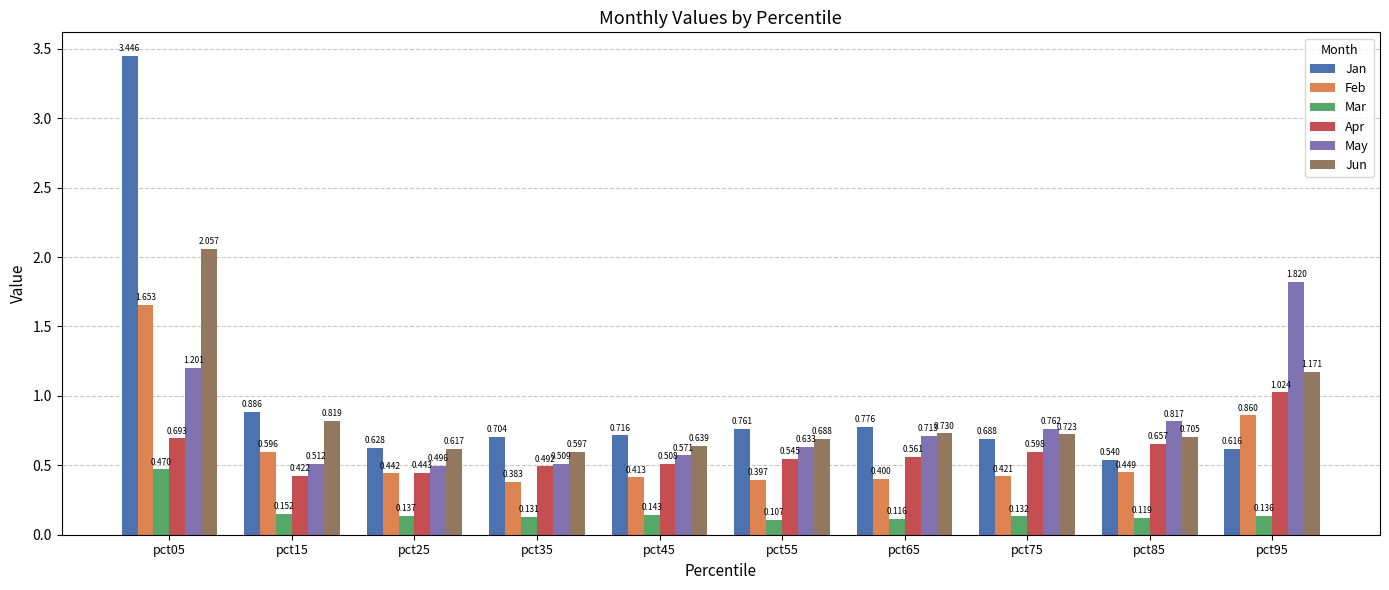

Does the chart contain stacked bars?

No